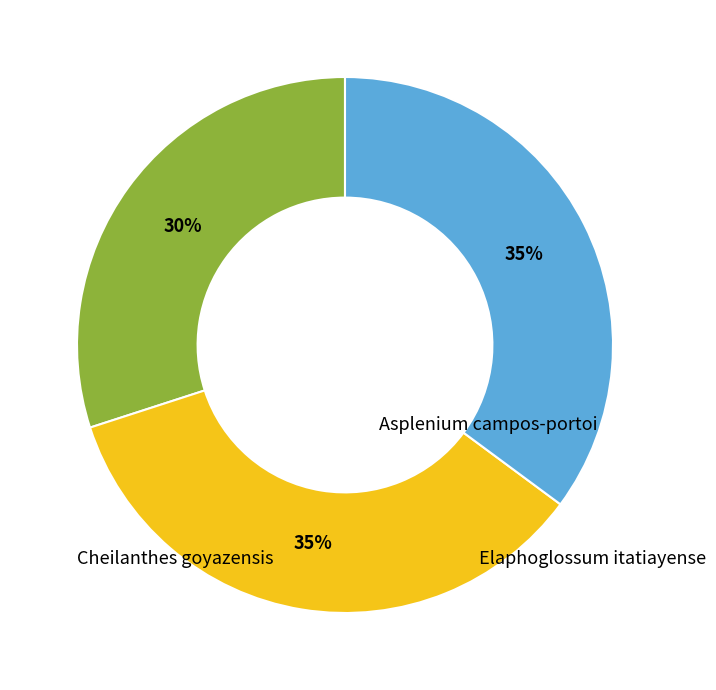

What is the ratio of the value at Elaphoglossum itatiayense to the value at Cheilanthes goyazensis?

1.0